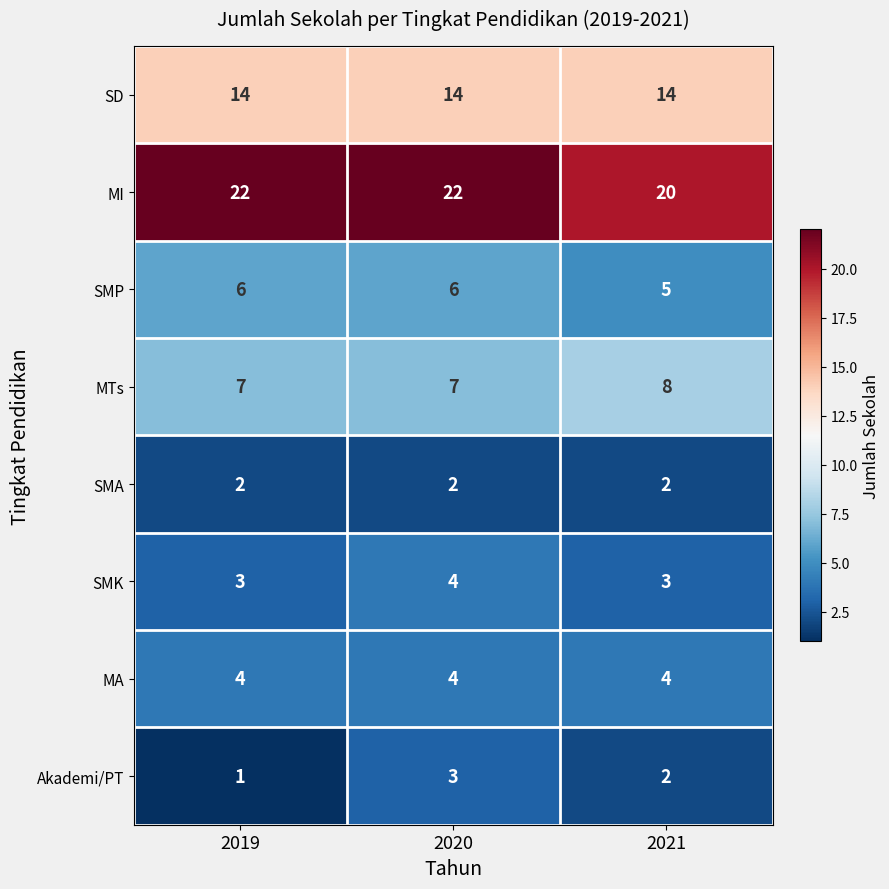

How many series are shown in this chart?

8